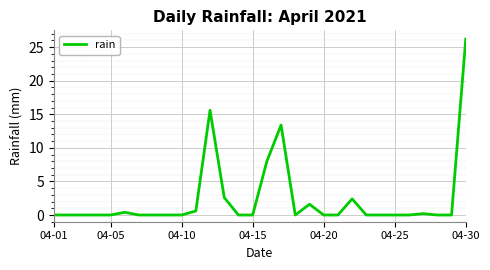

How many lines are shown in the chart?

1